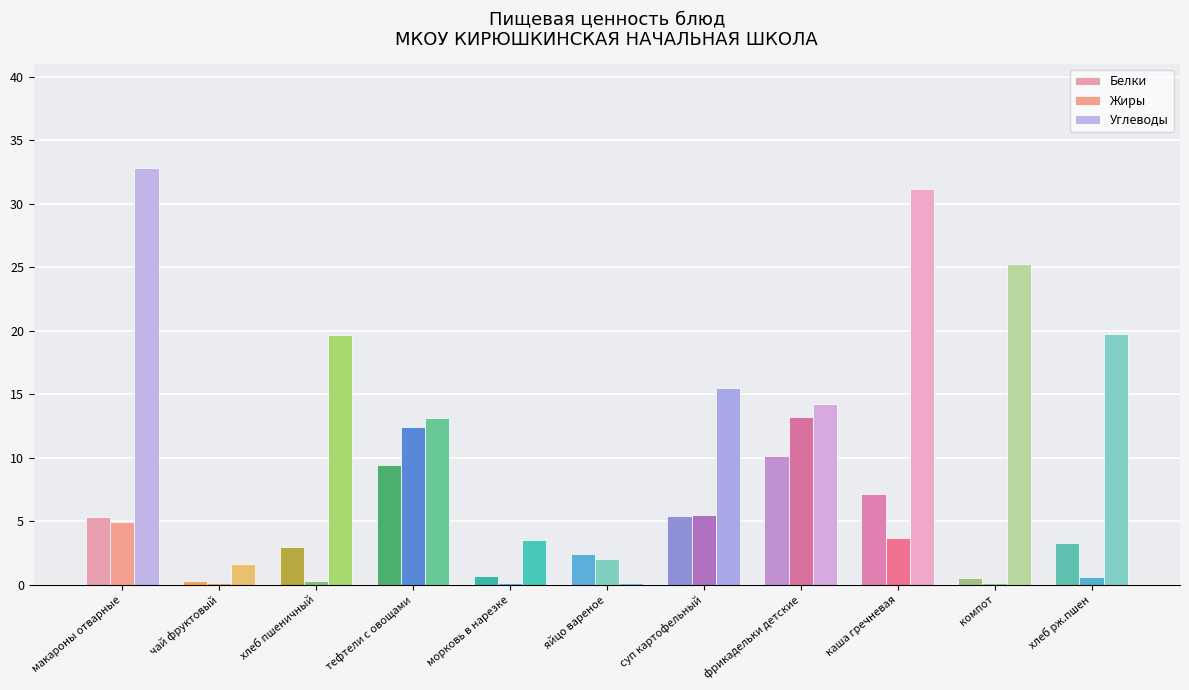

At which label does Белки first exceed 3?

макароны отварные